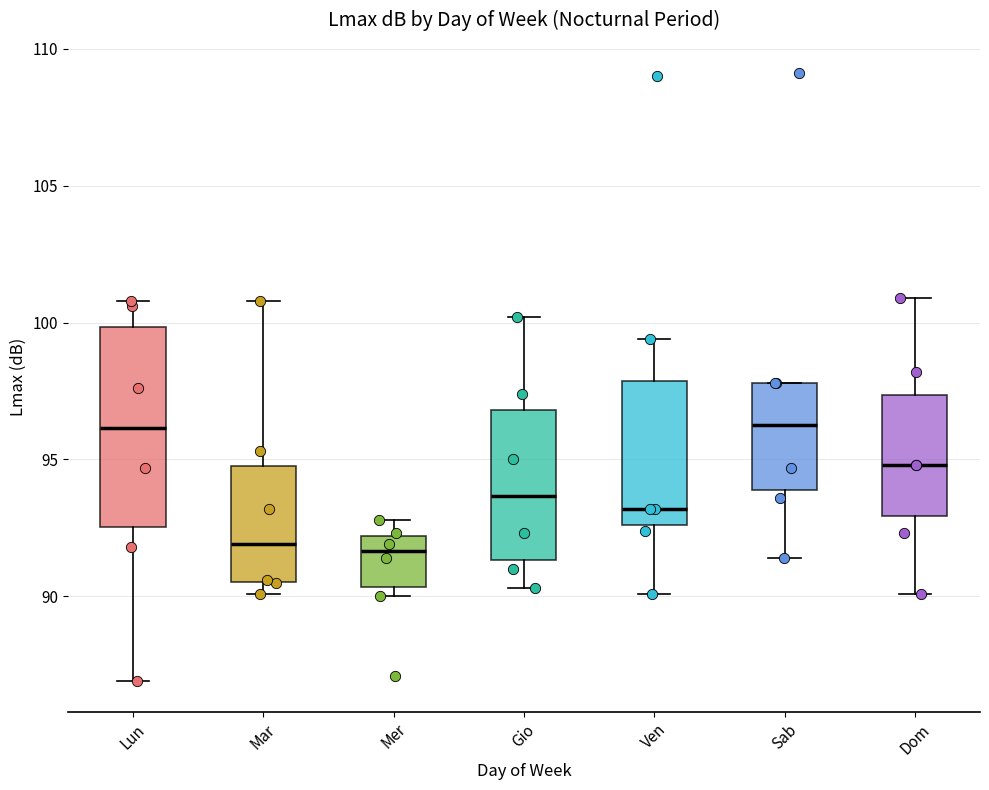

Reading left to right, read every box against the y-axis: the position of its median line, the range the box covers, and the ends of its whiskers. The values are not printed on the chart, so give them approximately, as read against the axis.

Lun: median 96.0, box 92.5 to 100.0, whiskers 87.0 to 101.0
Mar: median 92.0, box 90.5 to 95.0, whiskers 90.0 to 101.0
Mer: median 91.5, box 90.5 to 92.0, whiskers 90.0 to 93.0
Gio: median 93.5, box 91.5 to 97.0, whiskers 90.5 to 100.0
Ven: median 93.0, box 92.5 to 98.0, whiskers 90.0 to 99.5
Sab: median 96.5, box 94.0 to 98.0, whiskers 91.5 to 98.0
Dom: median 95.0, box 93.0 to 97.5, whiskers 90.0 to 101.0